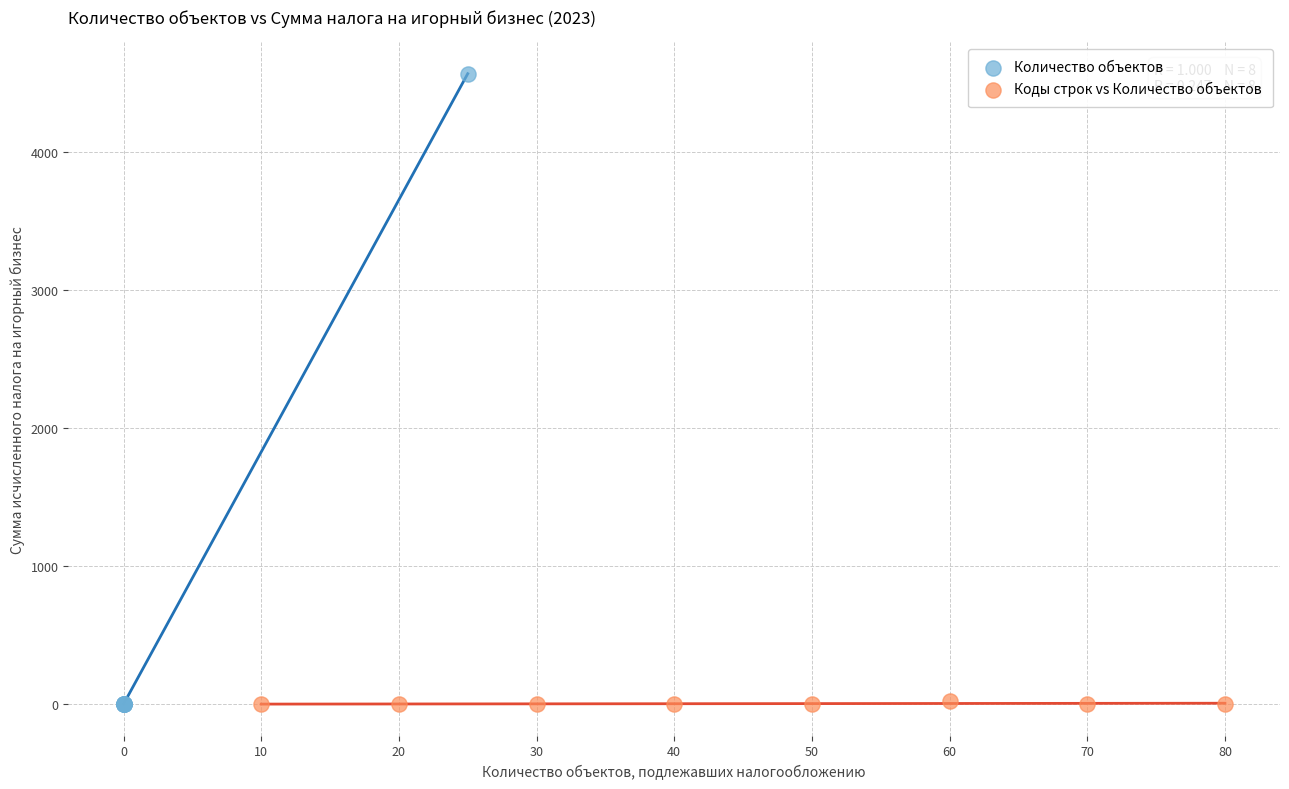

Which series has the widest spread of Y values?

Количество объектов